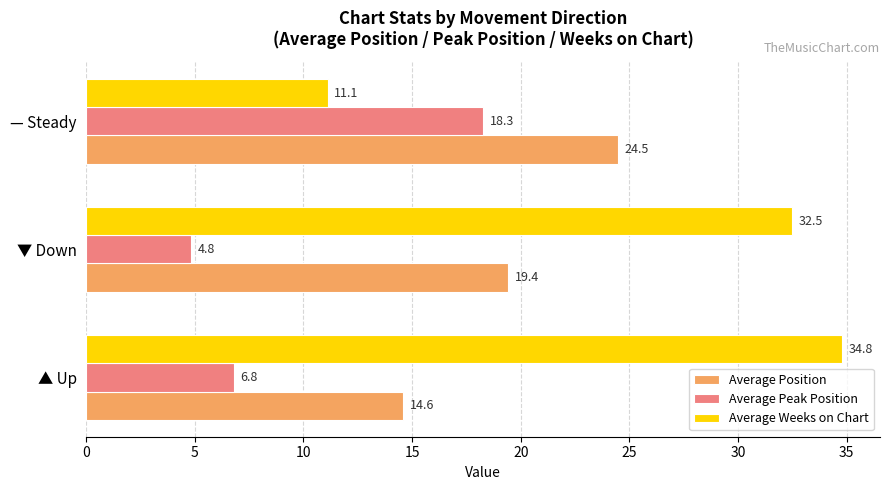

Is it true that Average Peak Position equals 11.5 at ▲ Up?

False